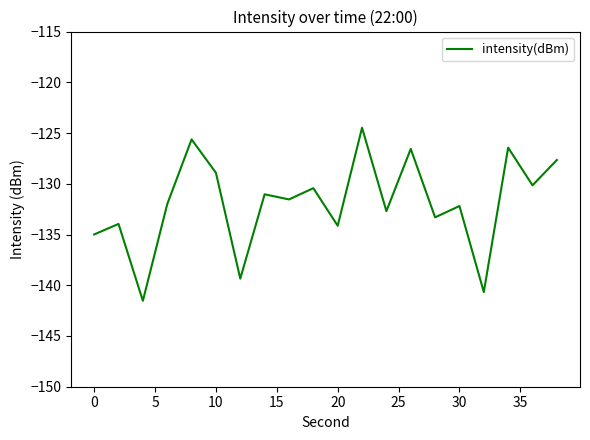

What is the difference between the maximum and minimum values?

17.1